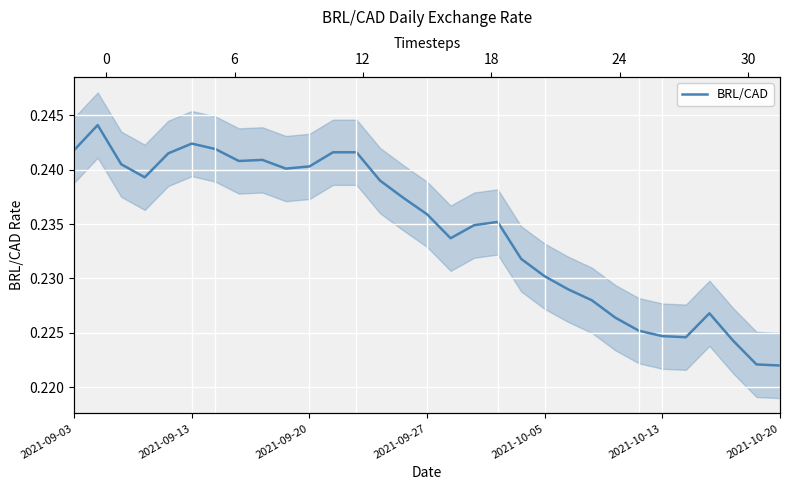

How many points are higher than both their immediate neighbors (excluding endpoints)?

5